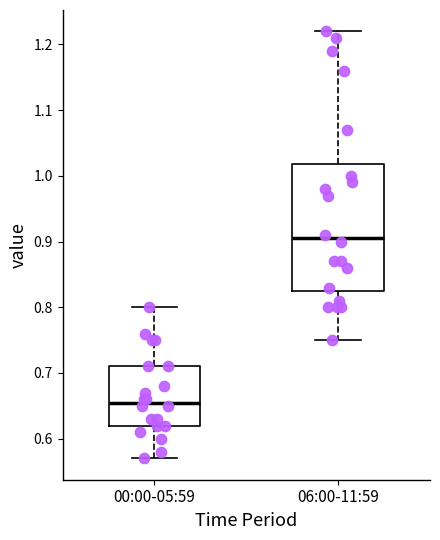

Where is the lower edge of the box for 00:00-05:59 on the y-axis? The values are not printed on the chart, so give them approximately, as read against the axis.

0.62